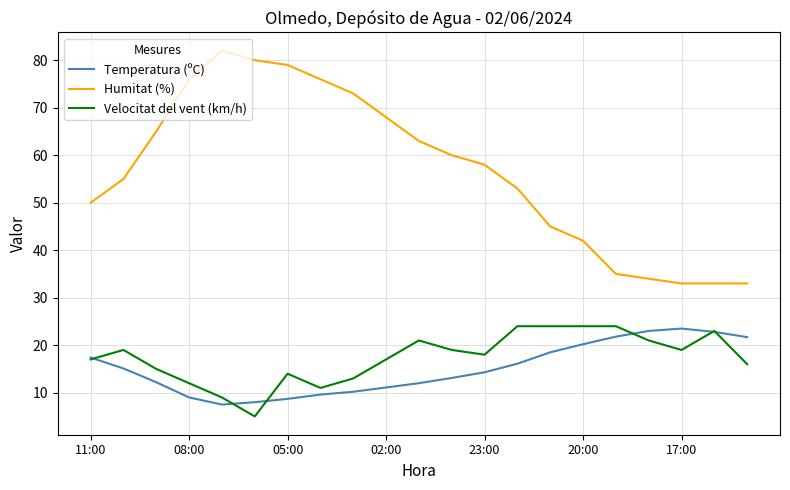

What is the maximum value for Humitat (%)?

82.0